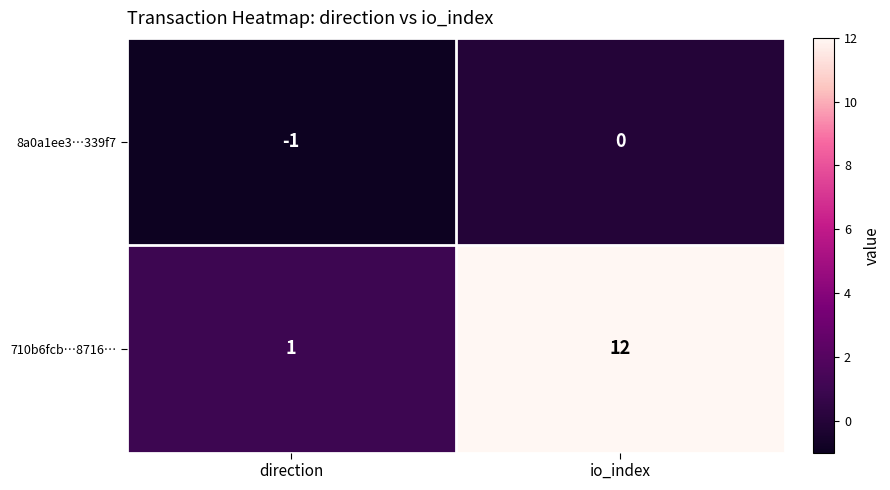

The 710b6fcb…8716… series shows 3 at io_index. True or false?

False